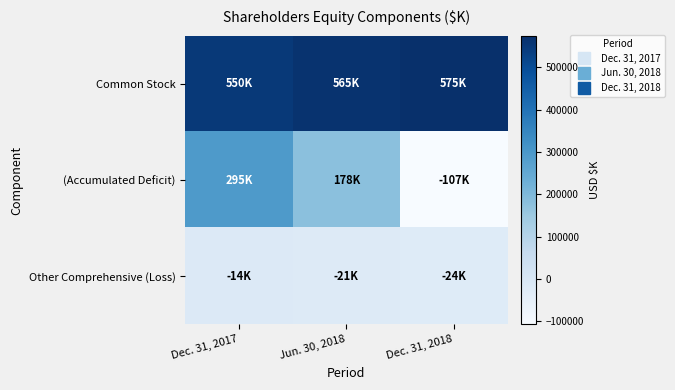

Between Dec. 31, 2017 and Jun. 30, 2018, which series saw the biggest shift?

(Accumulated Deficit)